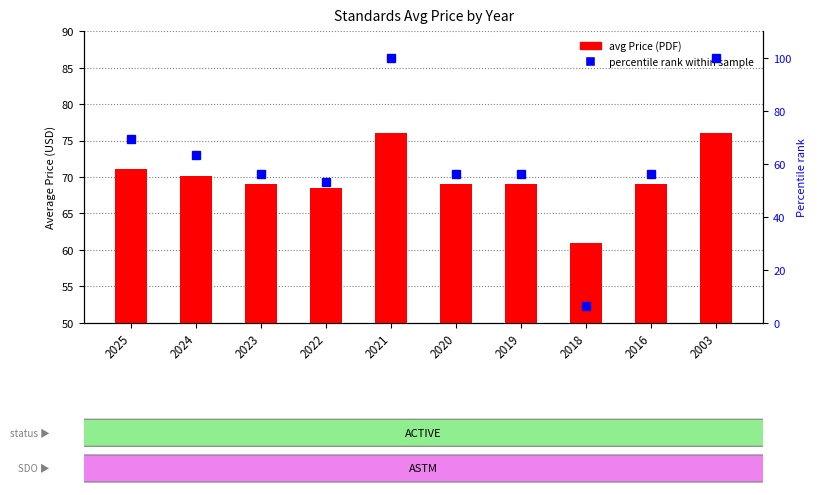

What is the difference between the percentile rank within sample values at 2003 and 2020?

43.8